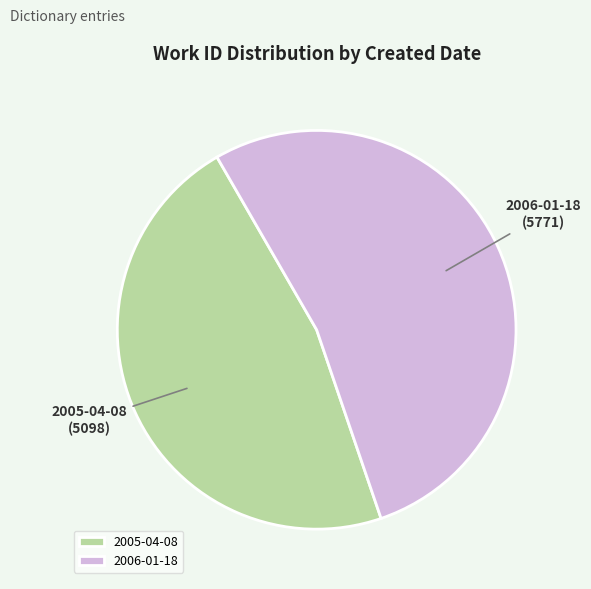

Is it true that 2006-01-18 is 45% of the pie?

False